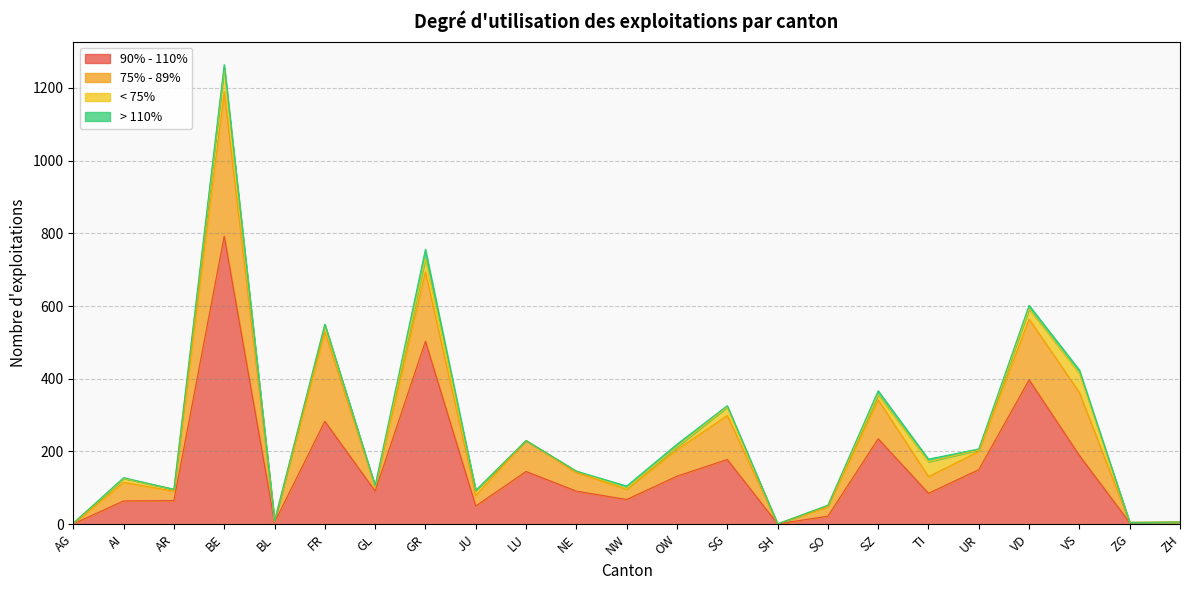

At which category is the sum across all series the highest?

BE